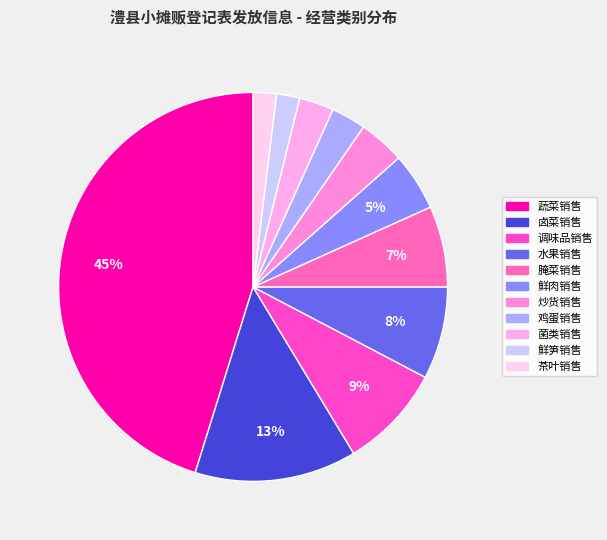

What is the change in value from 鲜肉销售 to 鸡蛋销售?

-2